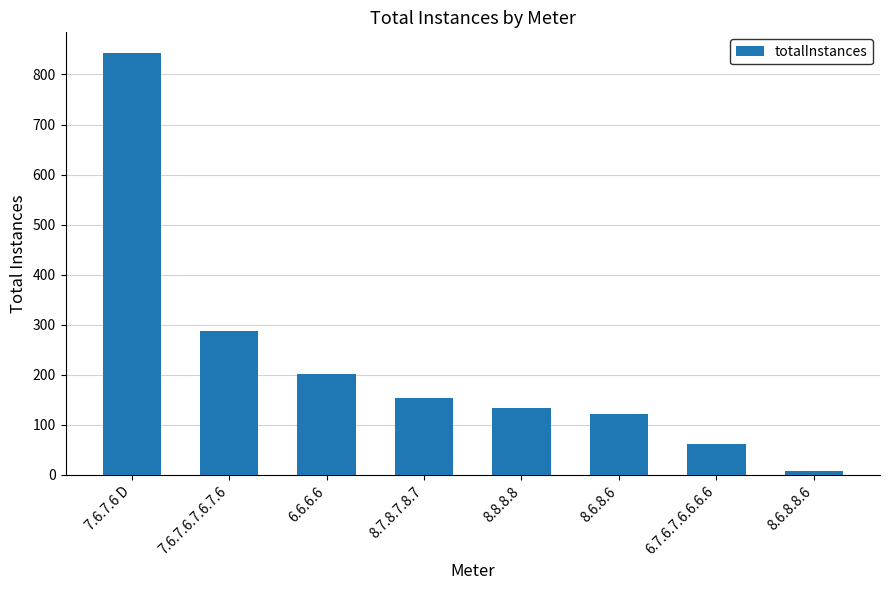

Reading right to left, list all the values displayed in this chart.

8.6.8.8.6=7	6.7.6.7.6.6.6.6=61	8.6.8.6=122	8.8.8.8=134	8.7.8.7.8.7=153	6.6.6.6=202	7.6.7.6.7.6.7.6=288	7.6.7.6 D=842